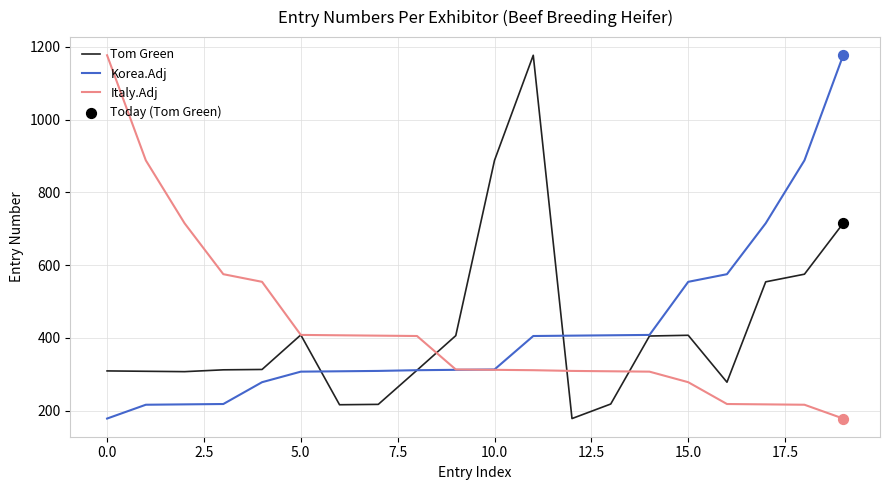

What is the maximum value shown in the chart?

1177